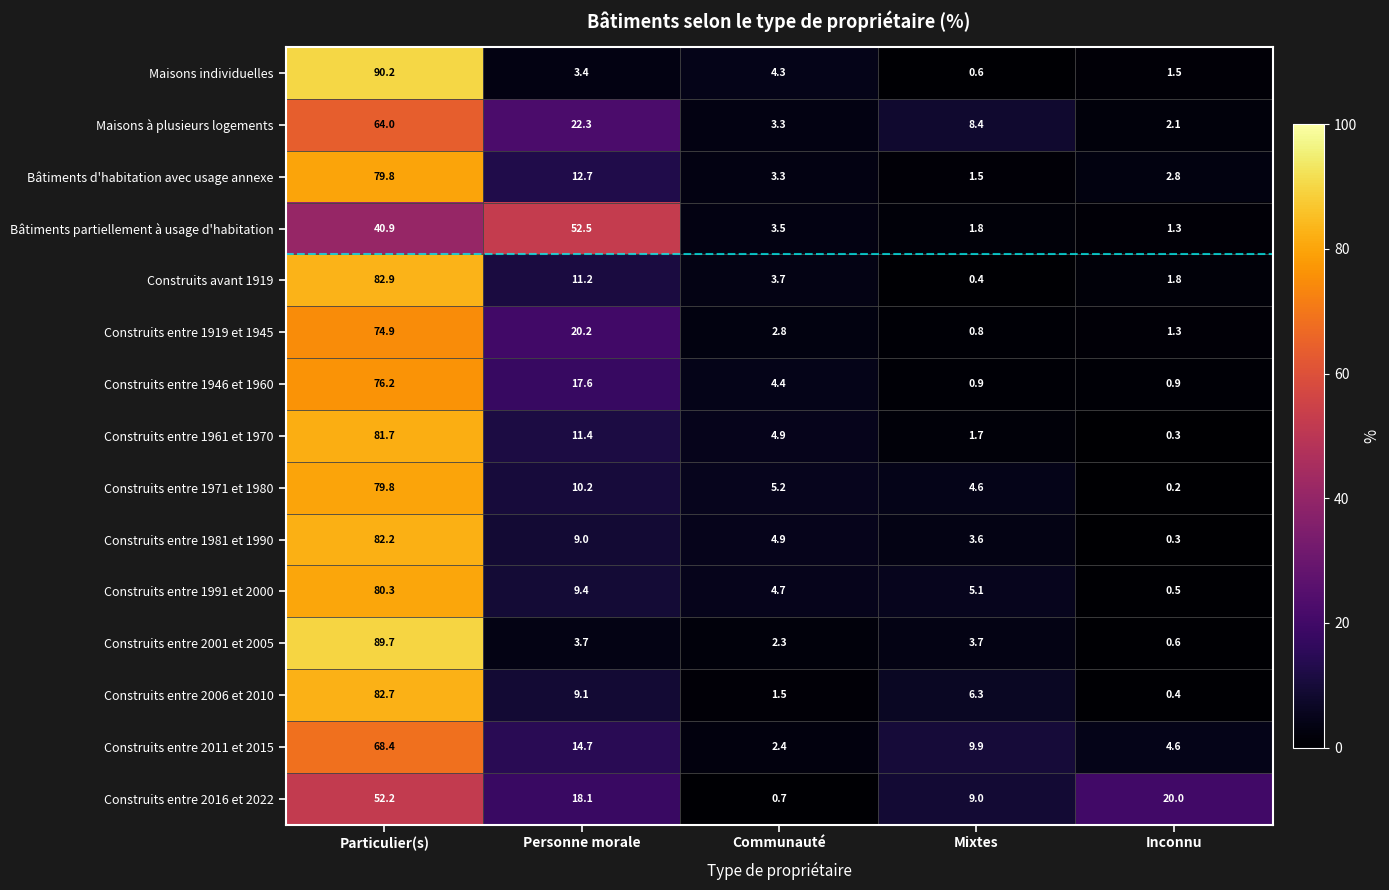

What is the total value across all series at Personne morale?

225.5